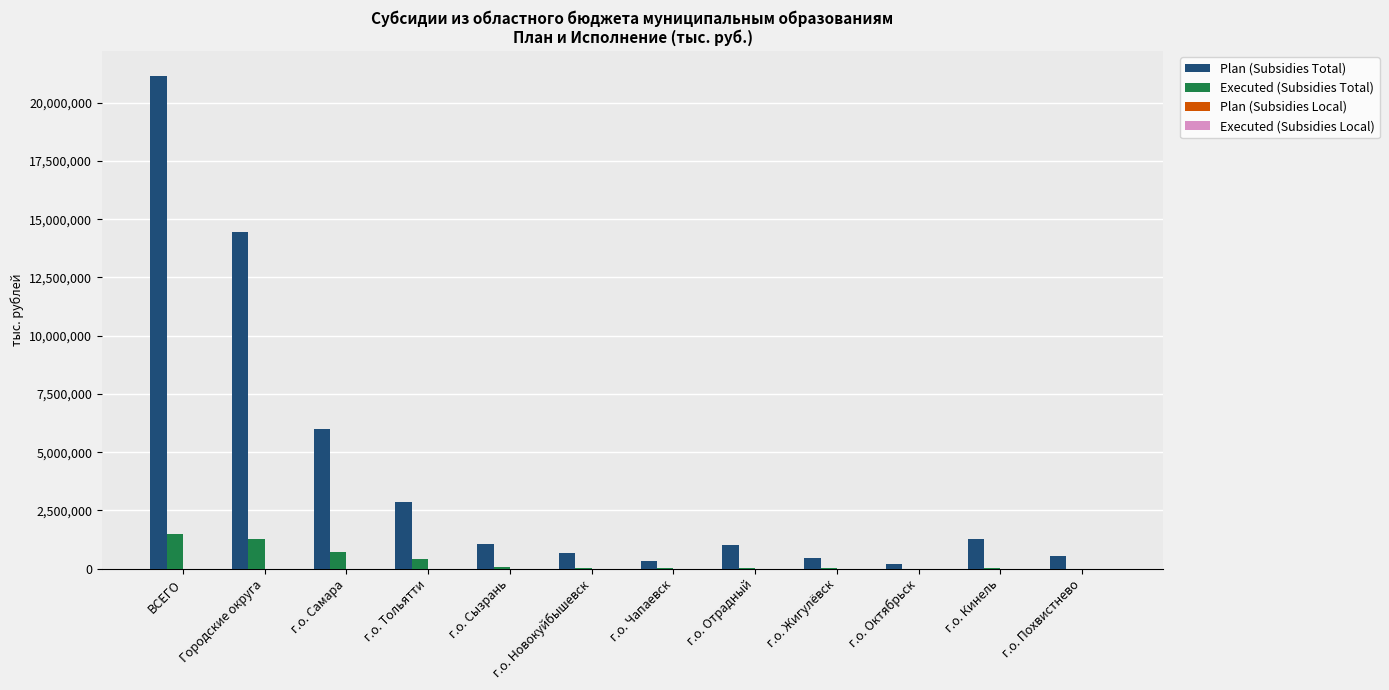

How many categories are shown in the chart?

12